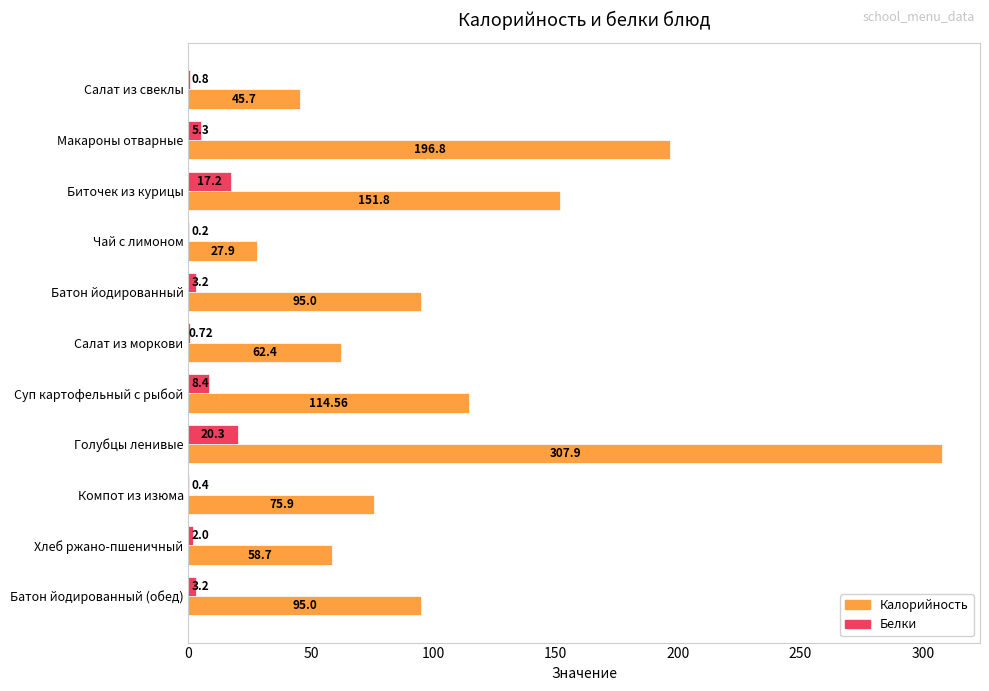

At which category is the sum across all series the highest?

Голубцы ленивые